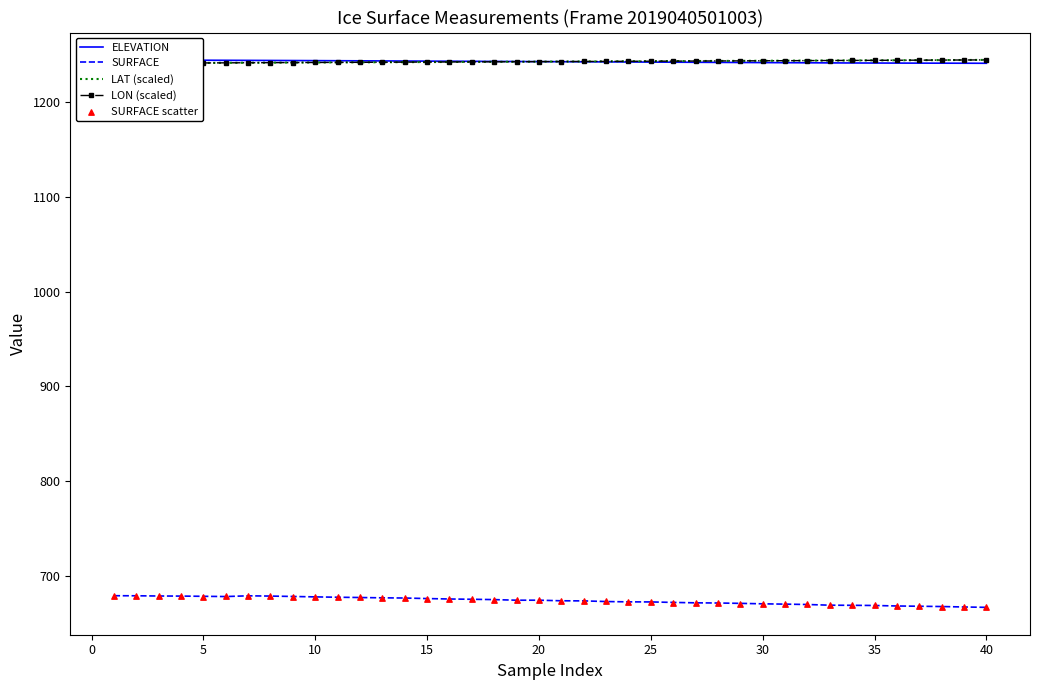

Which series reaches the minimum Y coordinate?

SURFACE